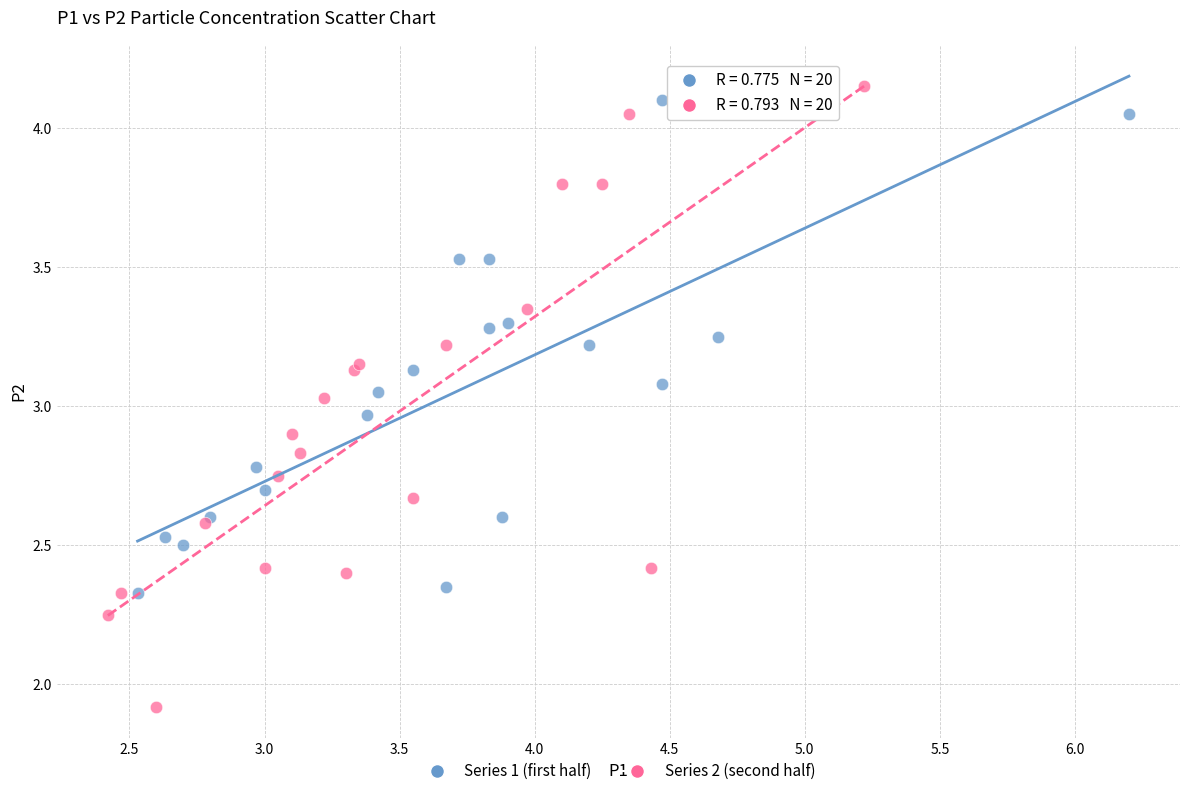

Which series contains the highest Y value?

Series 2 (second half)